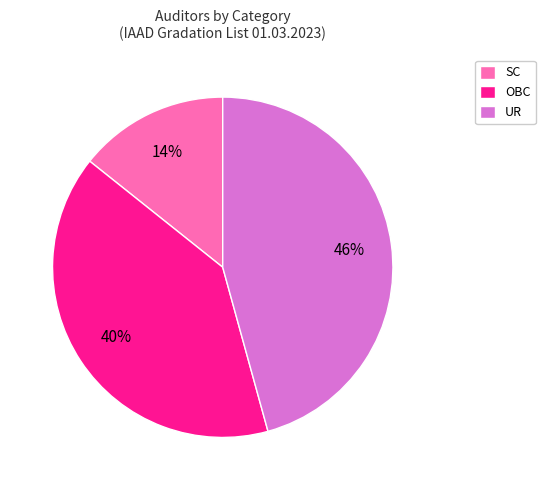

Count the number of slices in the pie.

3